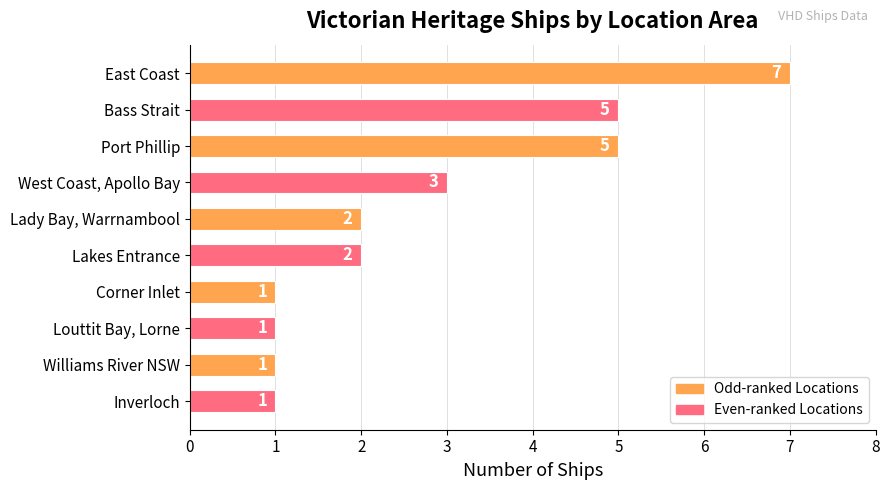

The value at Louttit Bay, Lorne is 0. True or false?

False